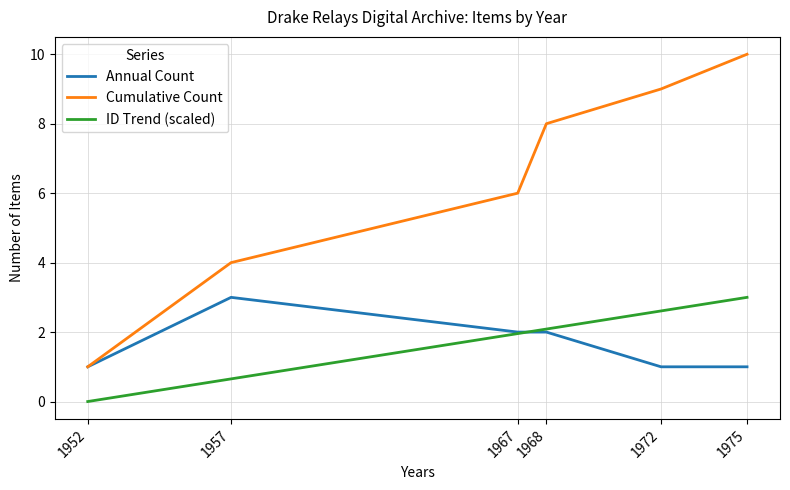

Which label corresponds to the largest value in the chart?

1975